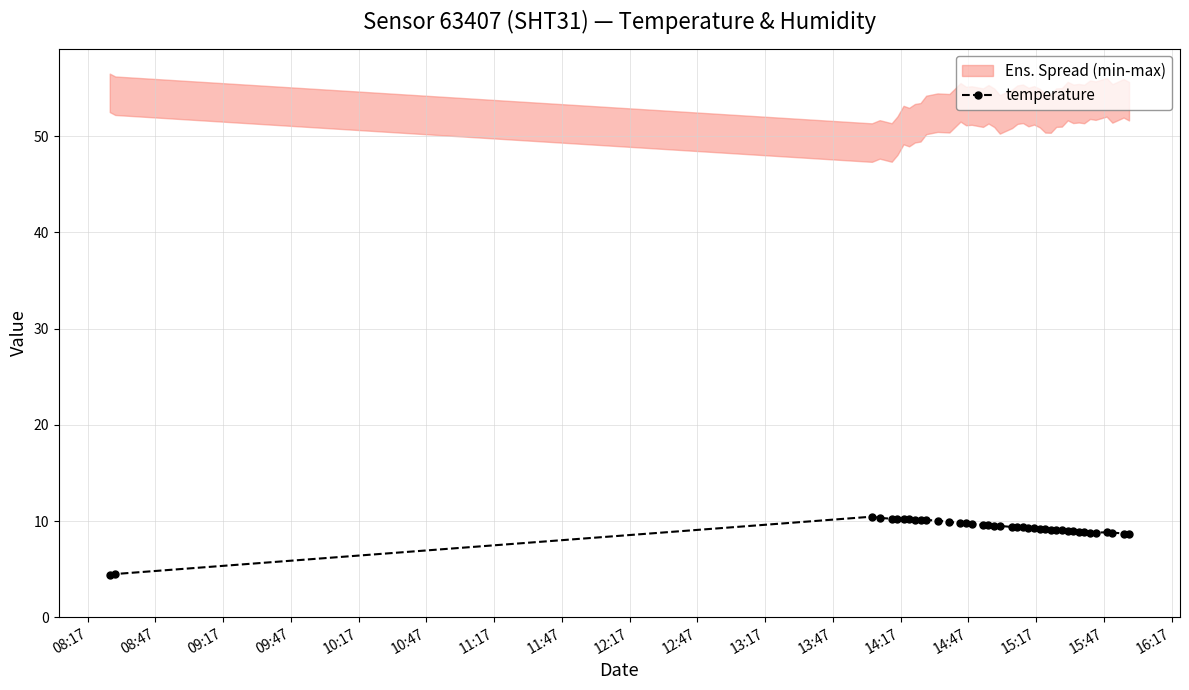

True or false: temperature has more than 0 points higher than both neighbors.

True